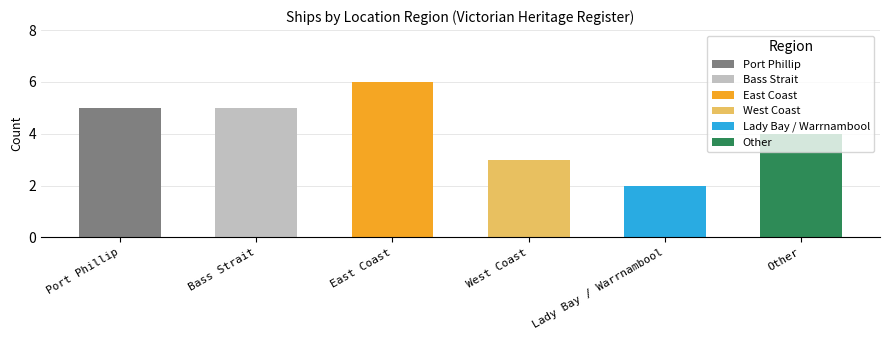

Rank the categories by value from highest to lowest.

East Coast, Port Phillip, Bass Strait, Other, West Coast, Lady Bay / Warrnambool